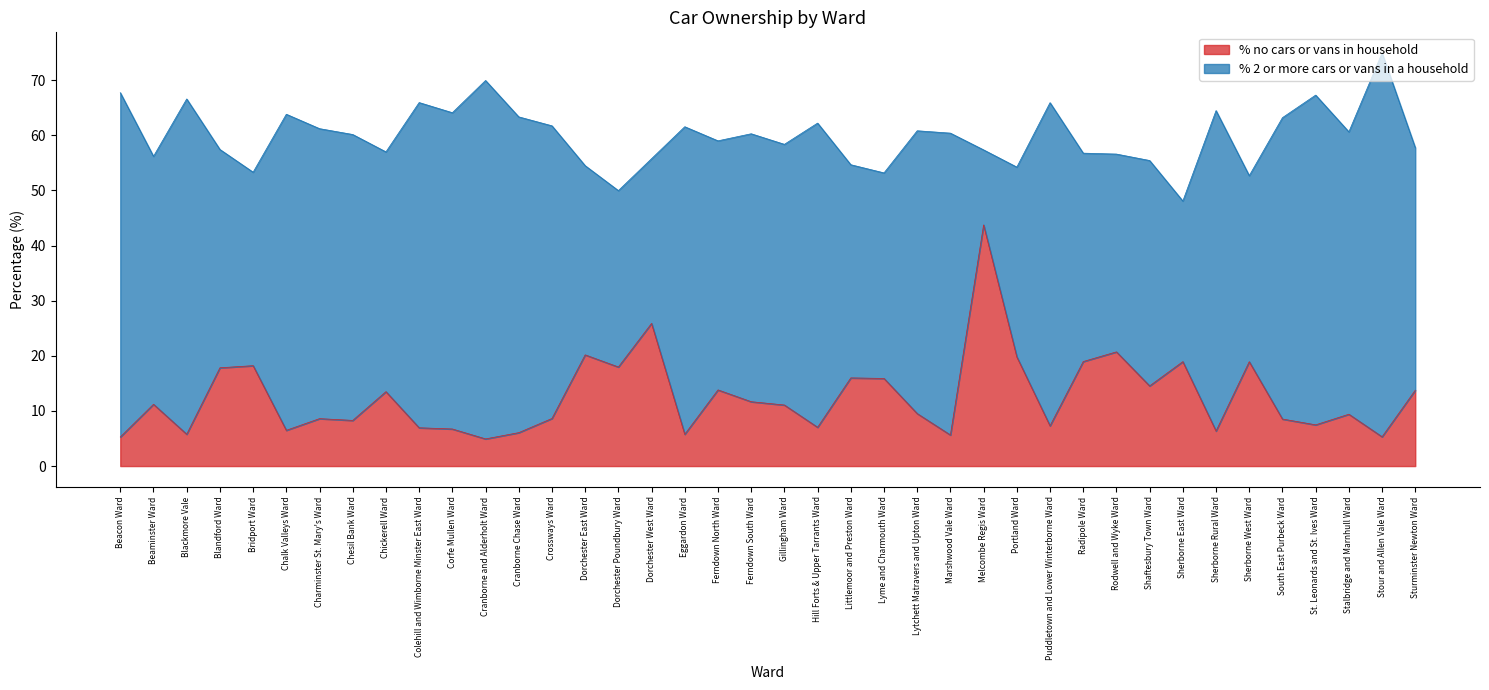

Rank the categories by value from highest to lowest.

Melcombe Regis Ward, Dorchester West Ward, Rodwell and Wyke Ward, Dorchester East Ward, Portland Ward, Radipole Ward, Sherborne East Ward, Sherborne West Ward, Bridport Ward, Dorchester Poundbury Ward, Blandford Ward, Littlemoor and Preston Ward, Lyme and Charmouth Ward, Shaftesbury Town Ward, Ferndown North Ward, Sturminster Newton Ward, Chickerell Ward, Ferndown South Ward, Beaminster Ward, Gillingham Ward, Lytchett Matravers and Upton Ward, Stalbridge and Marnhull Ward, Crossways Ward, Charminster St. Mary's Ward, South East Purbeck Ward, Chesil Bank Ward, St. Leonards and St. Ives Ward, Puddletown and Lower Winterborne Ward, Hill Forts & Upper Tarrants Ward, Colehill and Wimborne Minster East Ward, Corfe Mullen Ward, Chalk Valleys Ward, Sherborne Rural Ward, Cranborne Chase Ward, Blackmore Vale, Eggardon Ward, Marshwood Vale Ward, Stour and Allen Vale Ward, Beacon Ward, Cranborne and Alderholt Ward